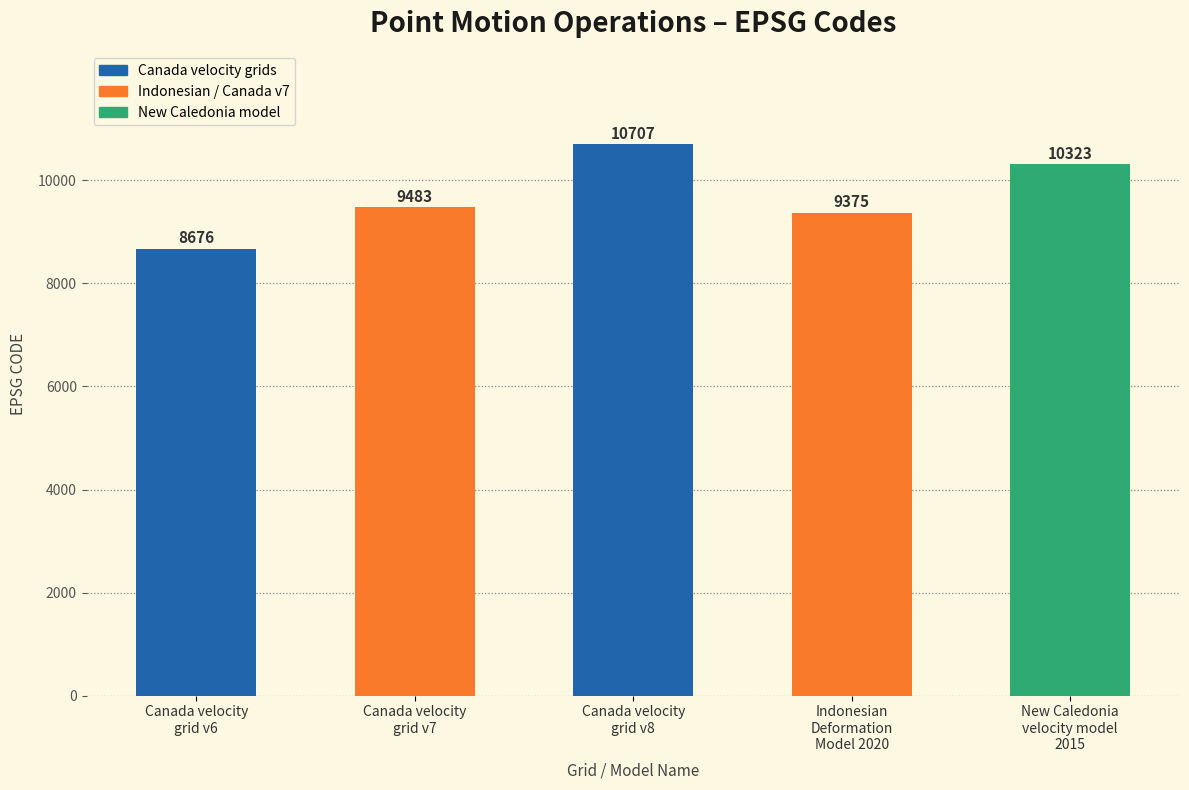

How many values are below 9483?

2